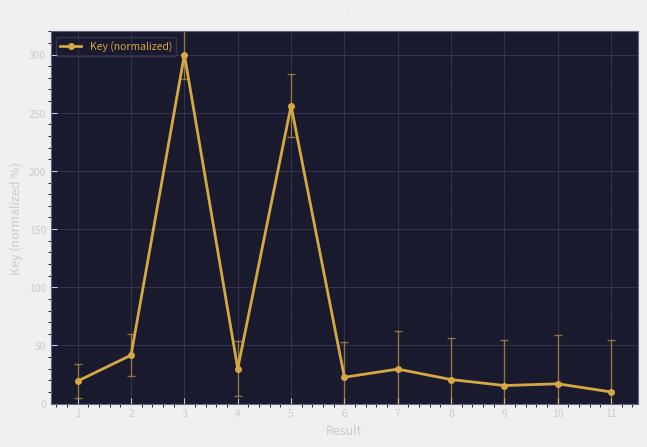

How many data points are less than 22?

5